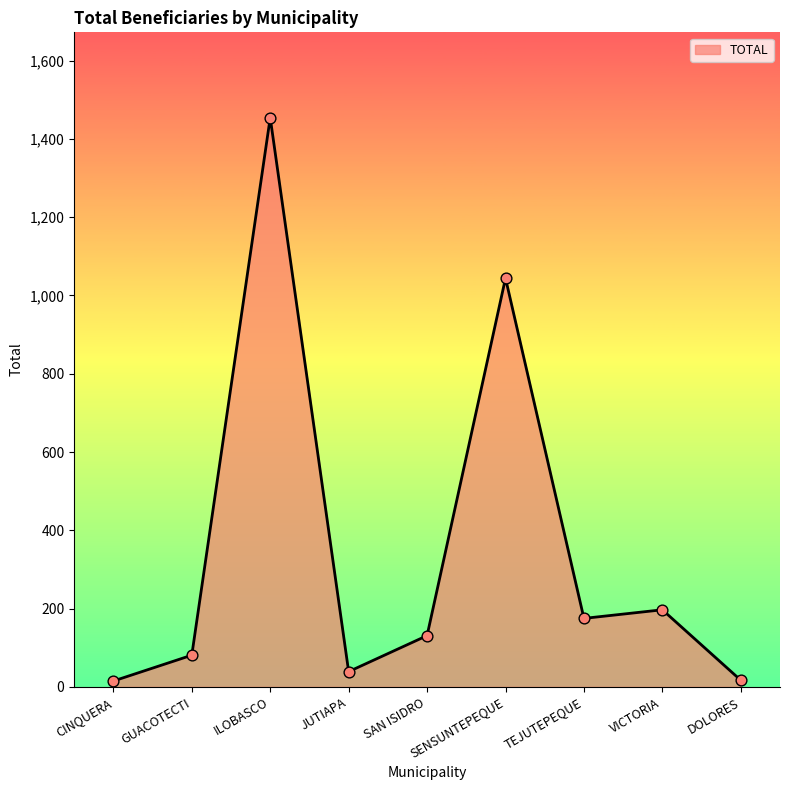

Between GUACOTECTI and JUTIAPA, which is larger?

GUACOTECTI